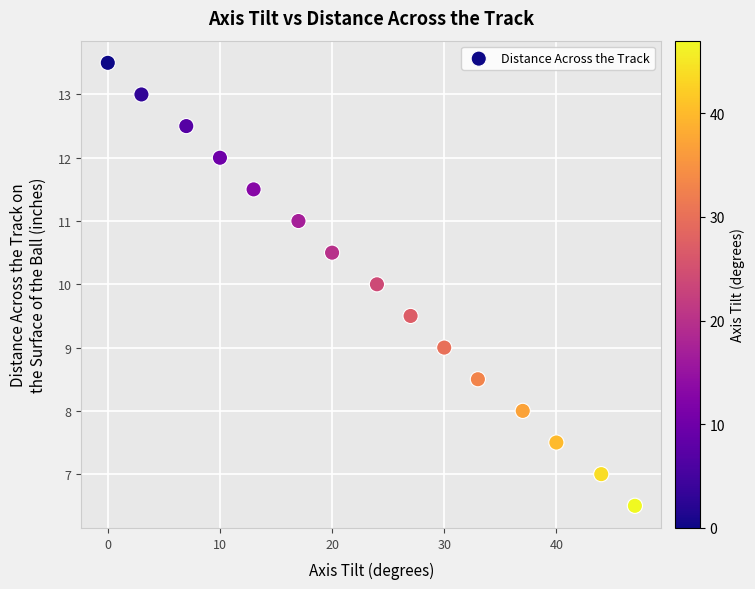

What is the range of Y values (max minus min)?

7.0